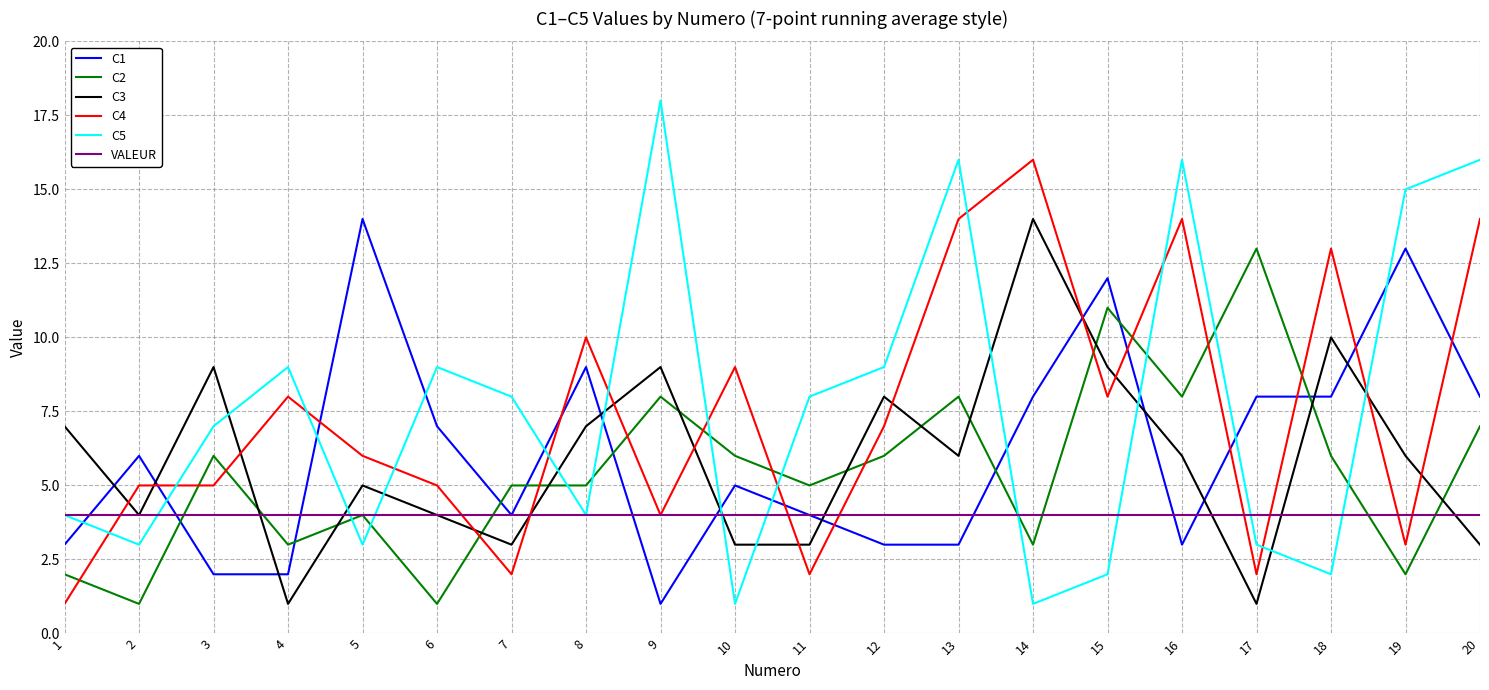

Where is the first local minimum for C3?

2